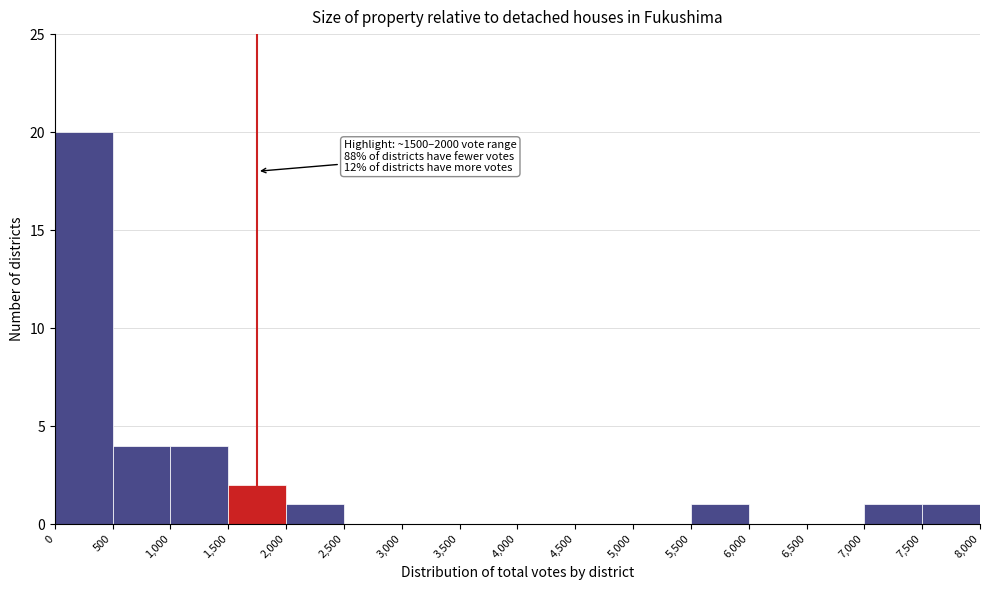

Which range on the x-axis has the tallest bar?

0 to 500